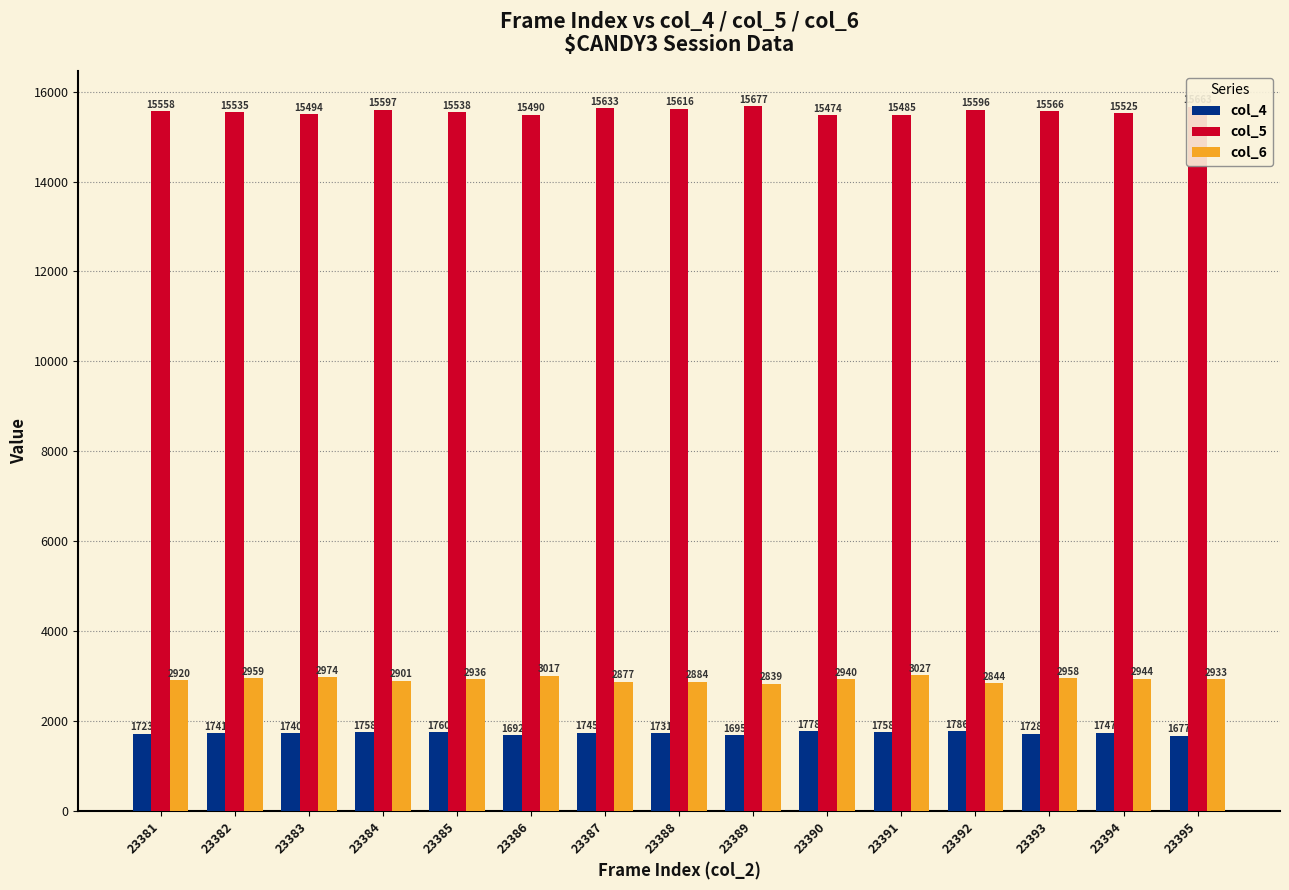

Which series changed the most between 23381 and 23392?

col_6